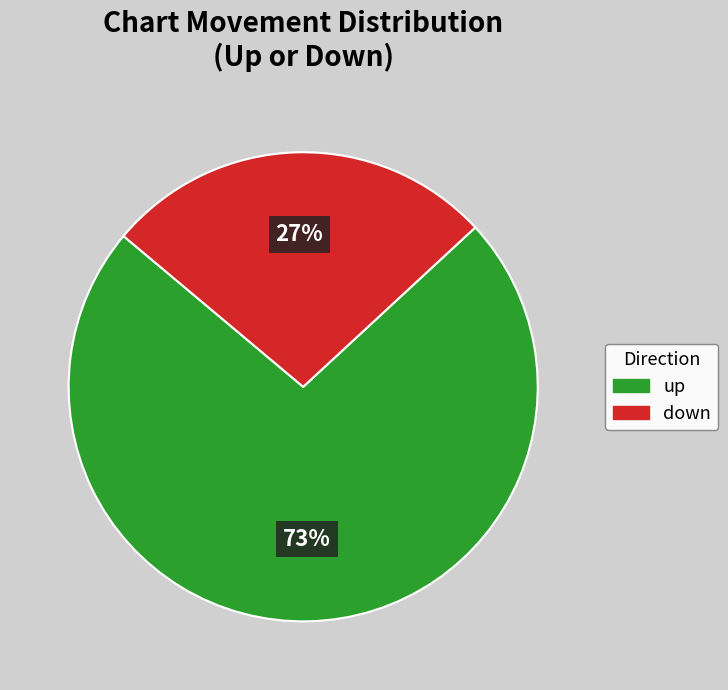

Is it true that up is 73% of the pie?

True